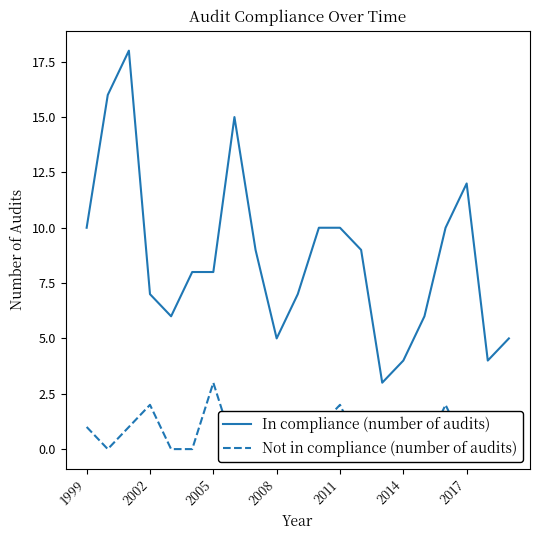

What is the highest value of the In compliance (number of audits) series?

18